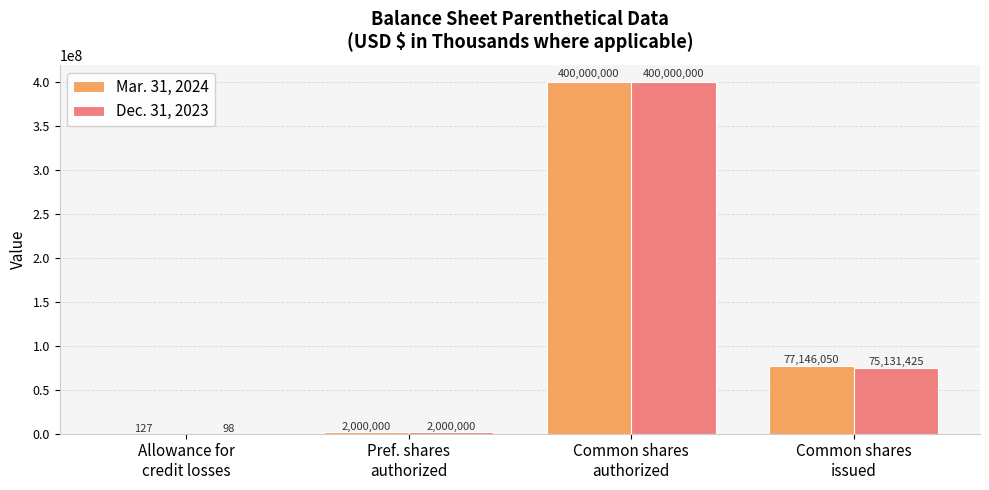

What is the sum of all Dec. 31, 2023 values?

477131523